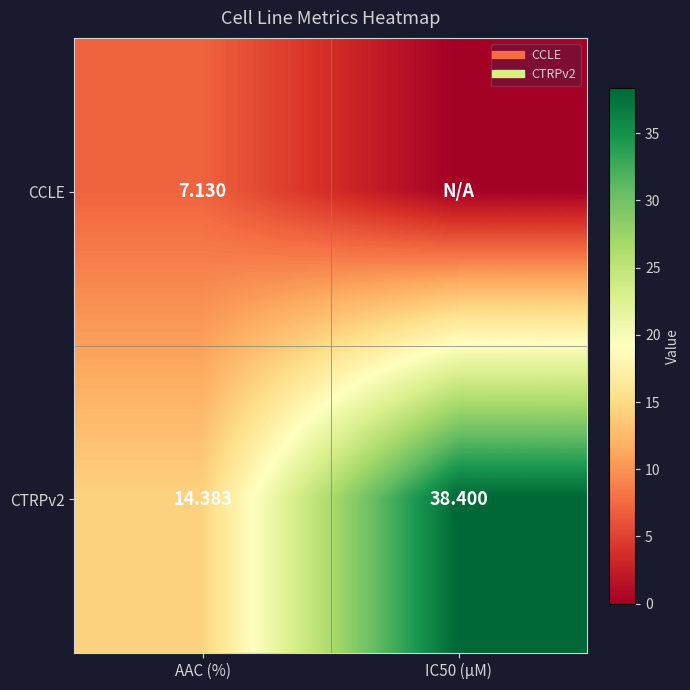

List the labels in order of CTRPv2 value, largest first.

IC50 (µM), AAC (%)